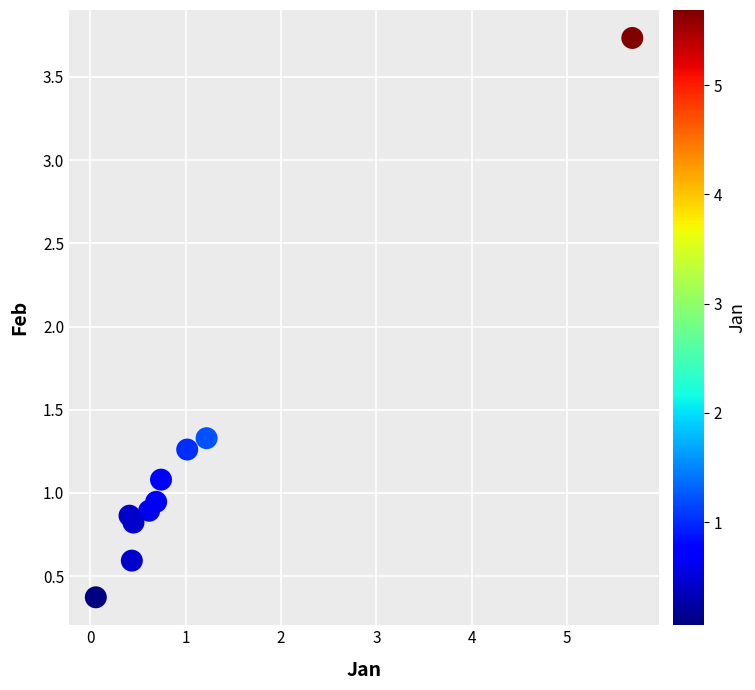

What is the range of Y values (max minus min)?

3.4